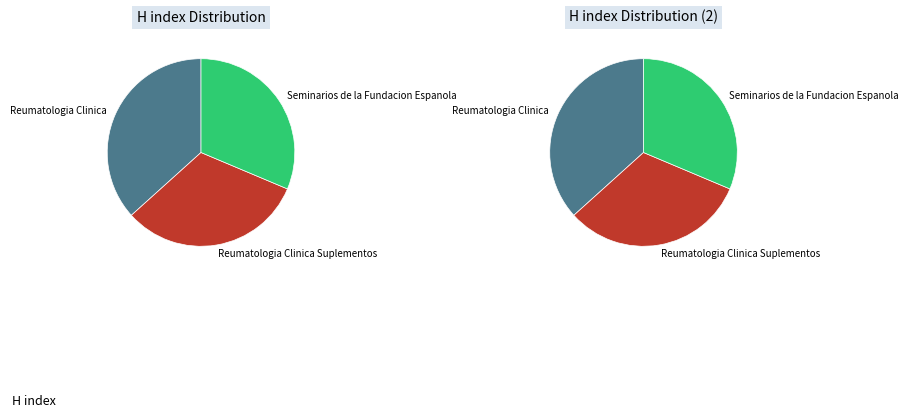

Does any single category account for the majority?

No